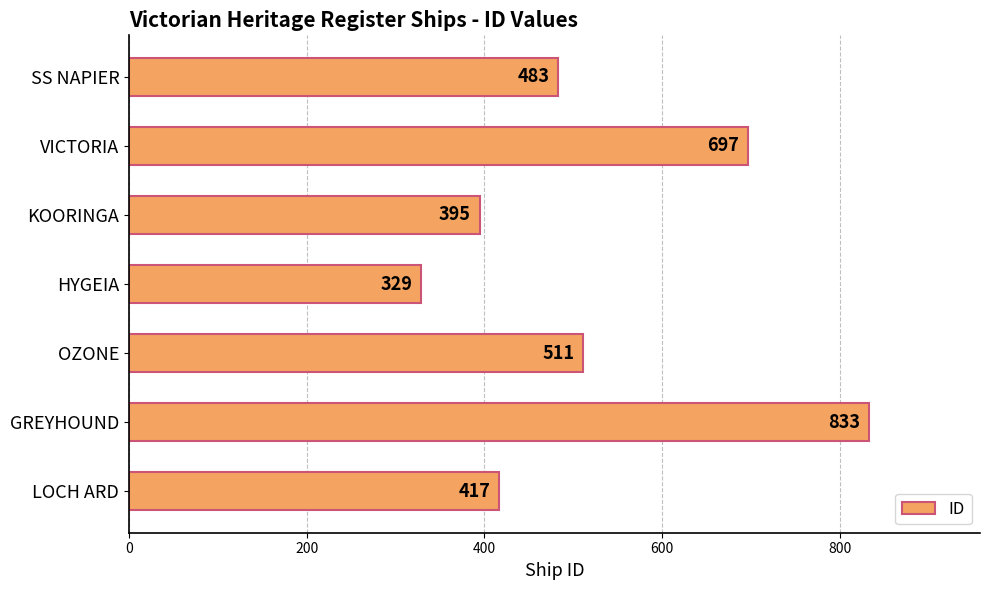

Reading bottom to top, list all the values displayed in this chart.

417	833	511	329	395	697	483